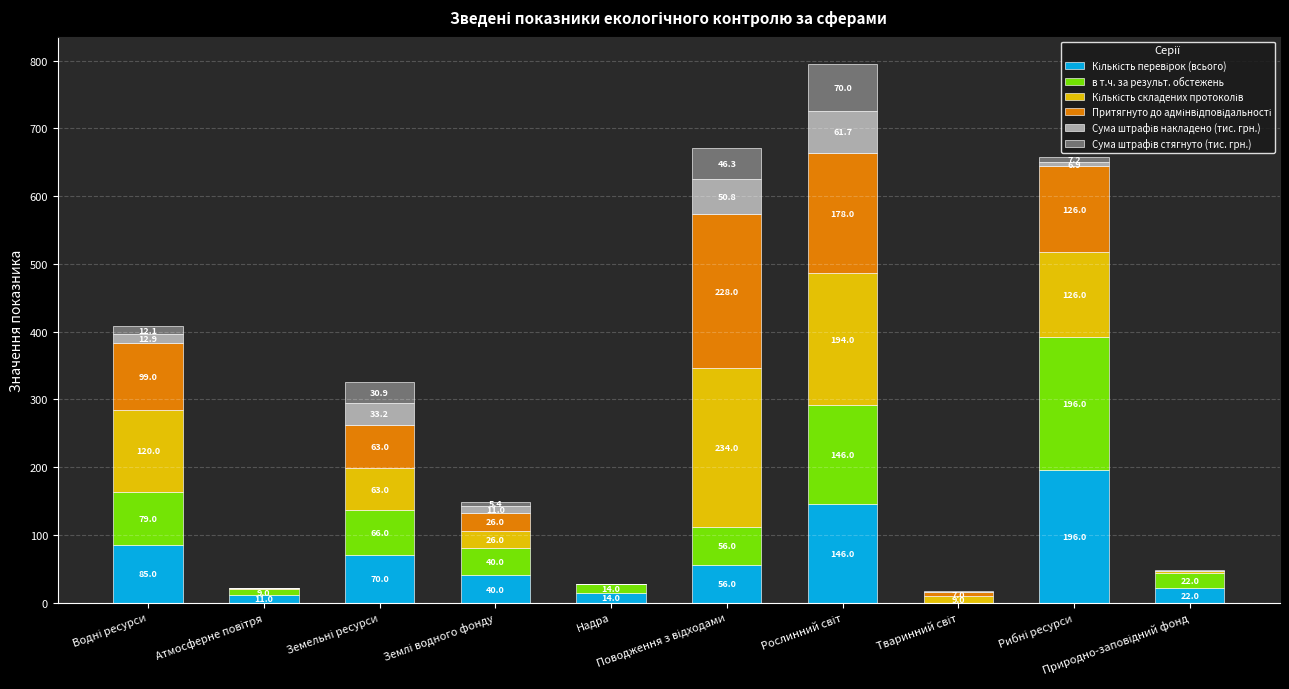

How many distinct data groups are displayed?

6